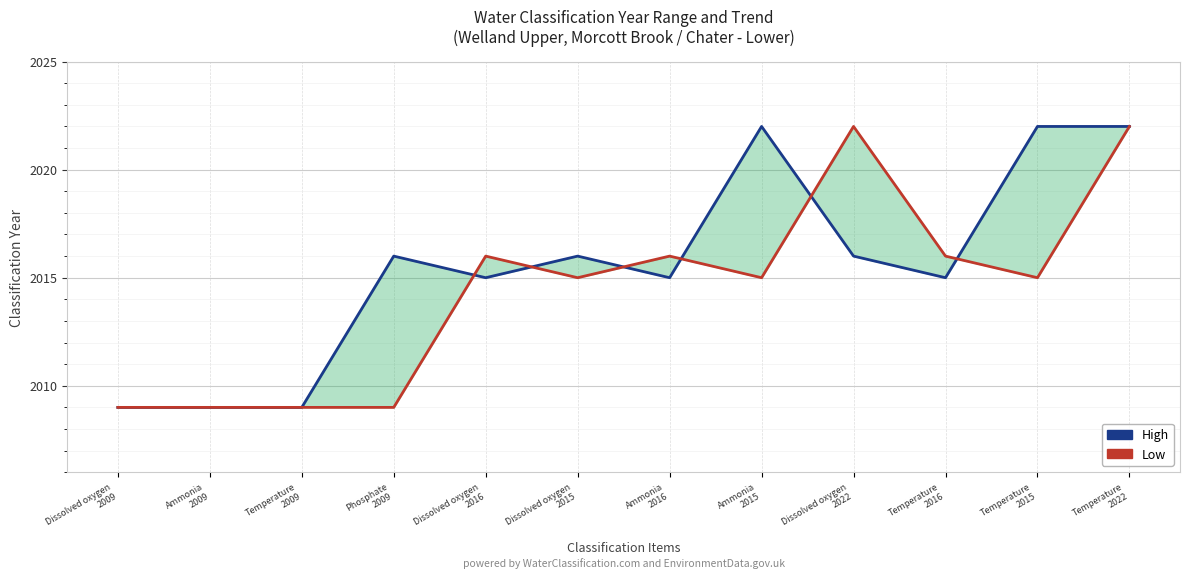

Does the chart display data point markers on the line(s)?

No